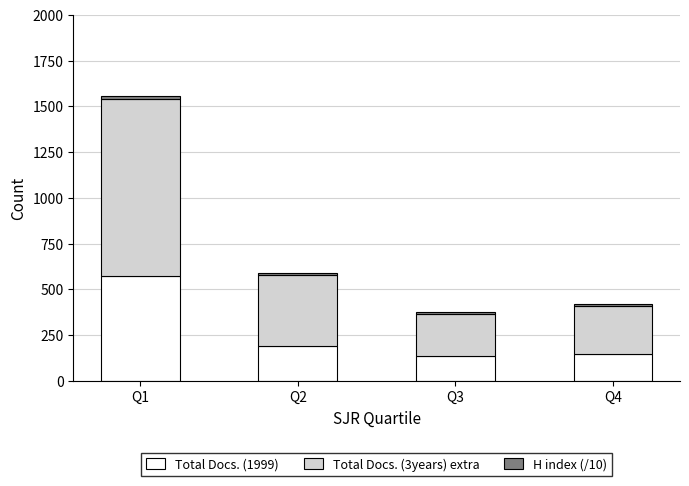

The value of Total Docs. (1999) at Q2 is 91. True or false?

False